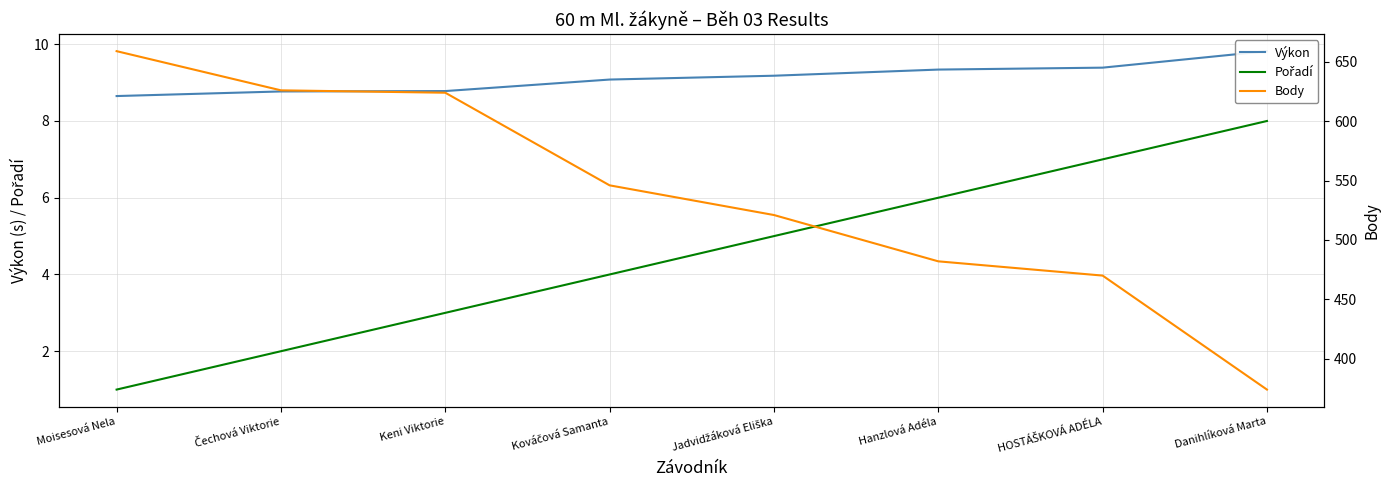

What is the minimum value shown in the chart?

1.0